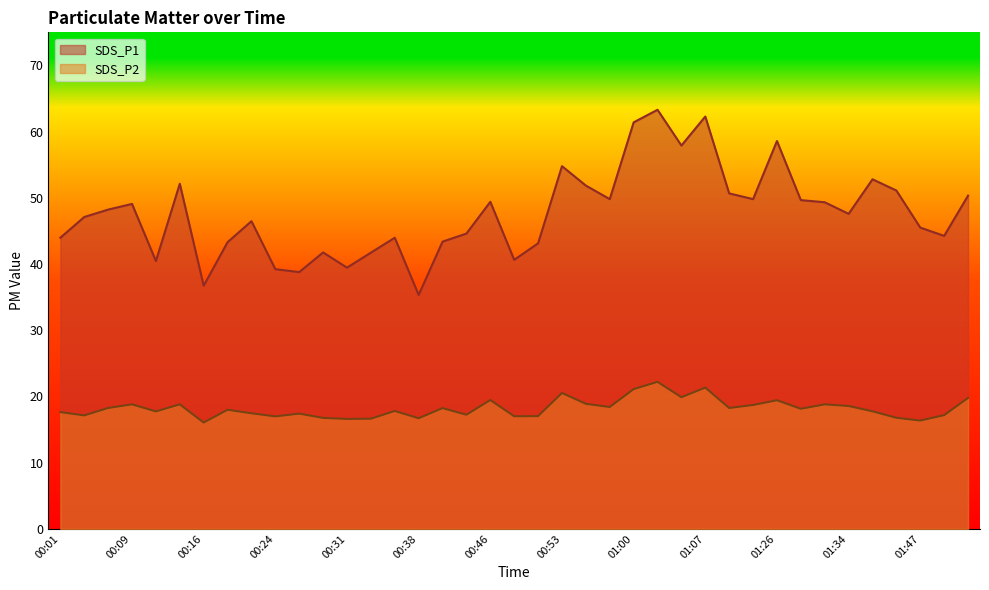

Reading left to right, extract all data points from this chart.

SDS_P1: 00:01=44.0	00:04=47.1	00:06=48.2	00:09=49.1	00:11=40.5	00:14=52.1	00:16=36.7	00:19=43.3	00:21=46.5	00:24=39.2	00:26=38.8	00:29=41.8	00:31=39.5	00:33=41.7	00:36=44.0	00:38=35.3	00:41=43.4	00:43=44.6	00:46=49.4	00:48=40.6	00:50=43.1	00:53=54.8	00:55=51.9	00:58=49.8	01:00=61.4	01:03=63.3	01:05=57.9	01:07=62.3	01:13=50.7	01:23=49.8	01:26=58.6	01:29=49.6	01:32=49.3	01:34=47.6	01:39=52.8	01:44=51.1	01:47=45.5	01:49=44.2	01:51=50.3
SDS_P2: 00:01=17.6	00:04=17.1	00:06=18.2	00:09=18.8	00:11=17.7	00:14=18.8	00:16=16.1	00:19=18.0	00:21=17.4	00:24=17.0	00:26=17.4	00:29=16.8	00:31=16.6	00:33=16.6	00:36=17.8	00:38=16.7	00:41=18.2	00:43=17.2	00:46=19.4	00:48=17.0	00:50=17.0	00:53=20.5	00:55=18.9	00:58=18.4	01:00=21.1	01:03=22.2	01:05=19.9	01:07=21.3	01:13=18.2	01:23=18.7	01:26=19.4	01:29=18.1	01:32=18.8	01:34=18.6	01:39=17.8	01:44=16.8	01:47=16.4	01:49=17.2	01:51=19.8